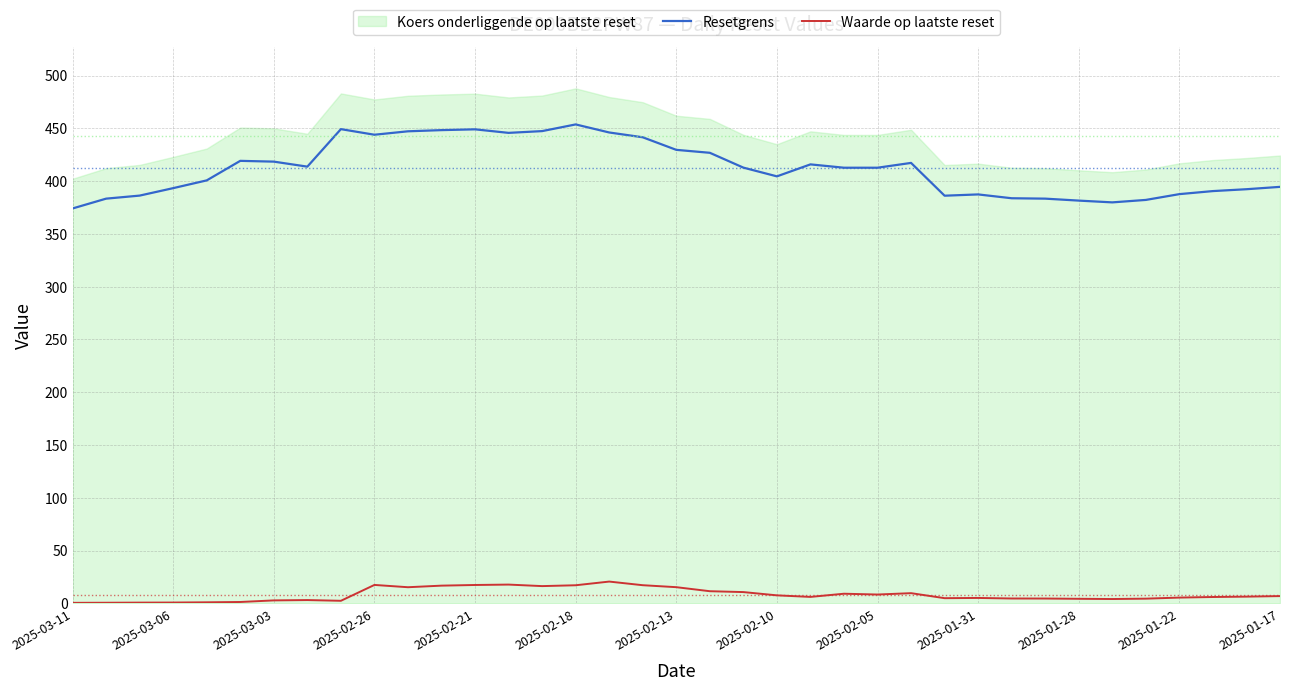

True or false: Resetgrens has a value of 575.9 at 2025-01-28.

False